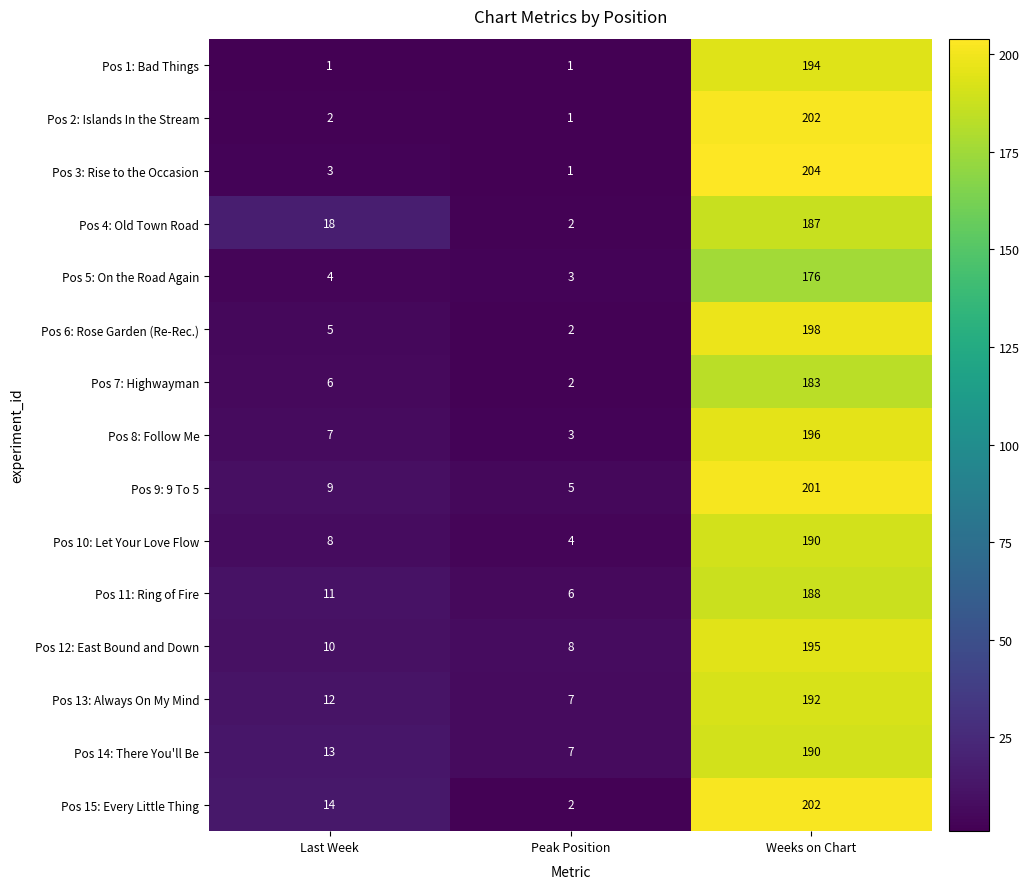

What is the highest value of the Pos 4: Old Town Road series?

187